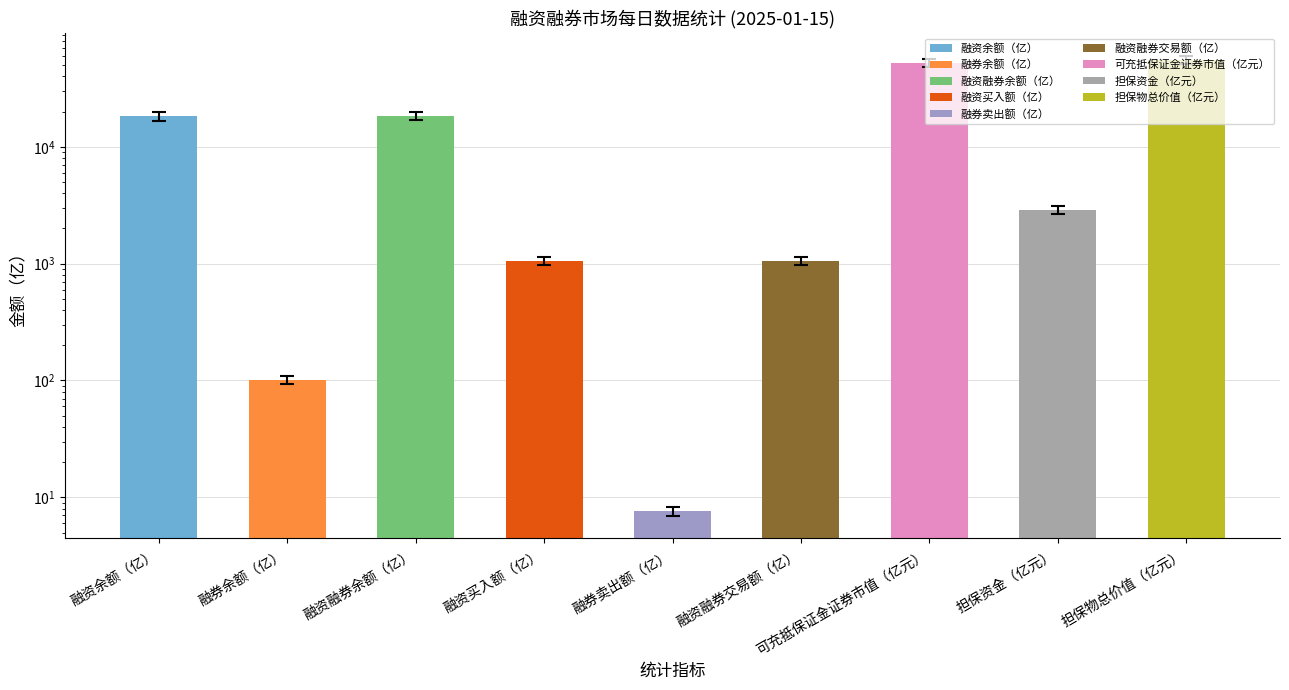

How many data points are less than 2657?

4